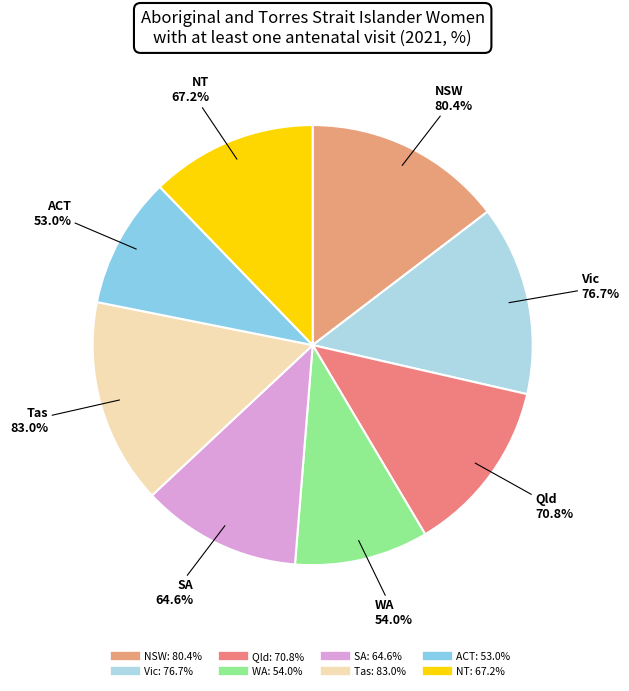

Approximately how many times larger is the value at Qld compared to SA?

1.1